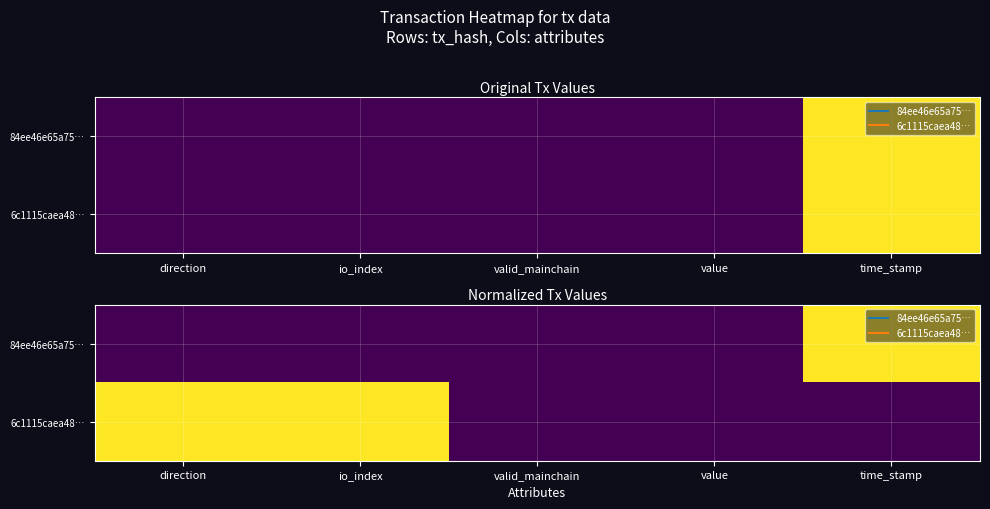

True or false: 6c1115caea48… has a value of -0.3 at value.

False